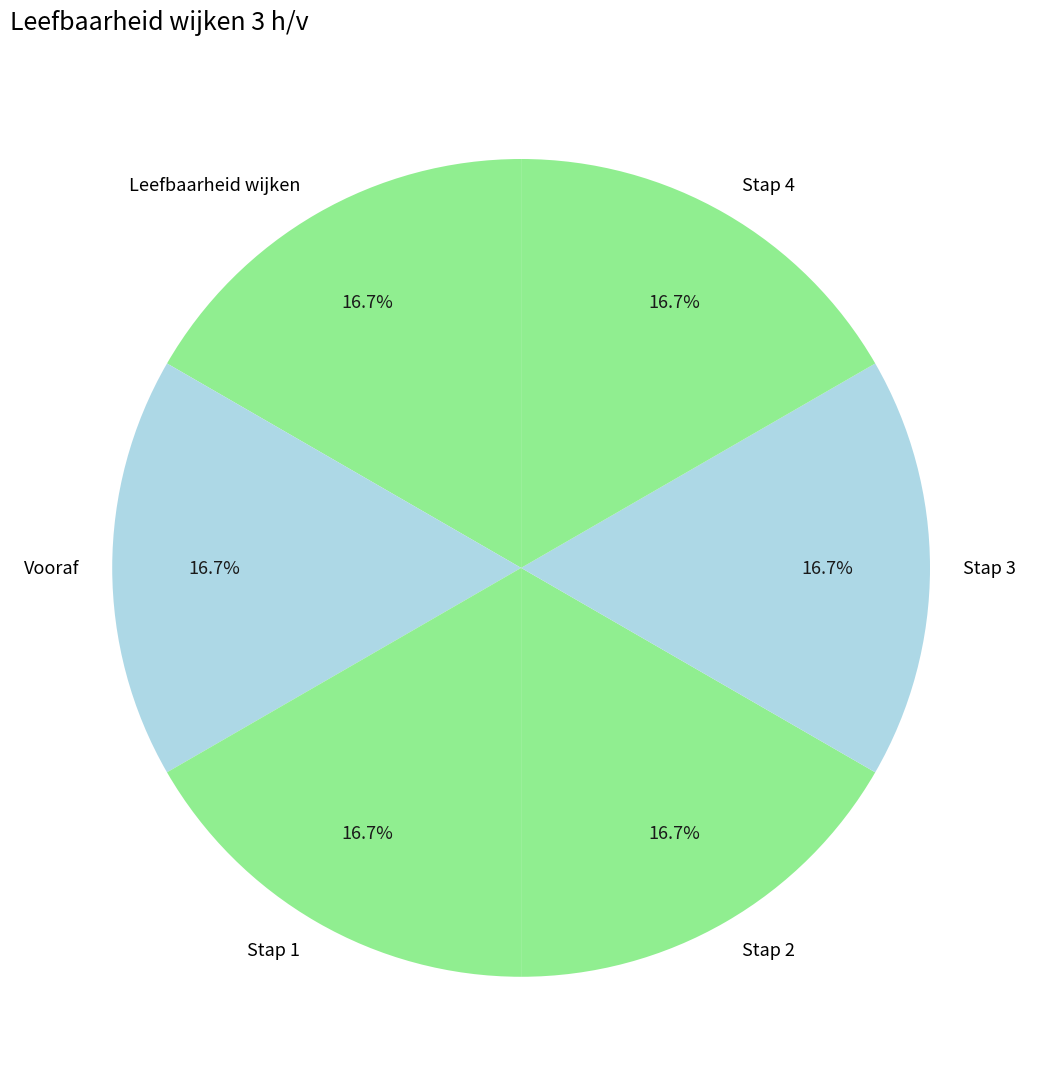

True or false: Stap 1 accounts for 3% of the total.

False